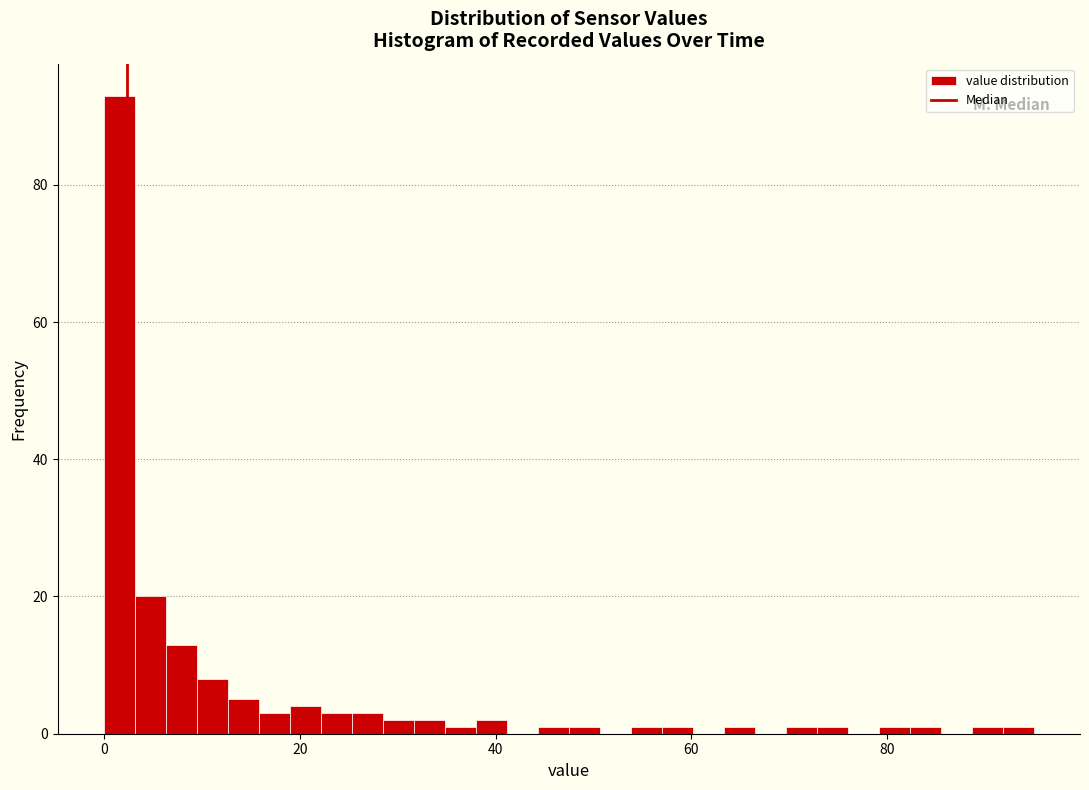

Around what value on the x-axis is the tallest bar? Give the approximate position of its centre, as read against the axis.

2